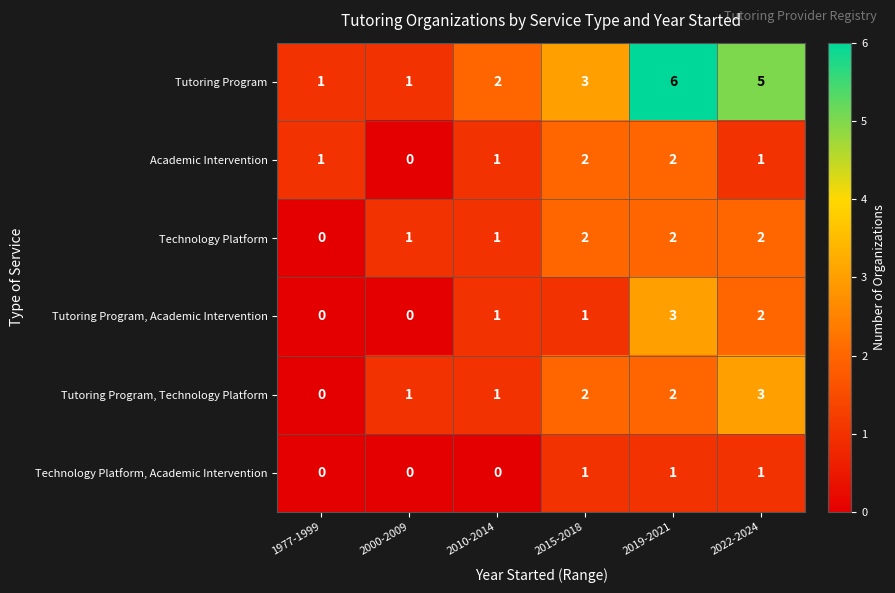

How many Tutoring Program, Technology Platform values are between 1 and 2?

4